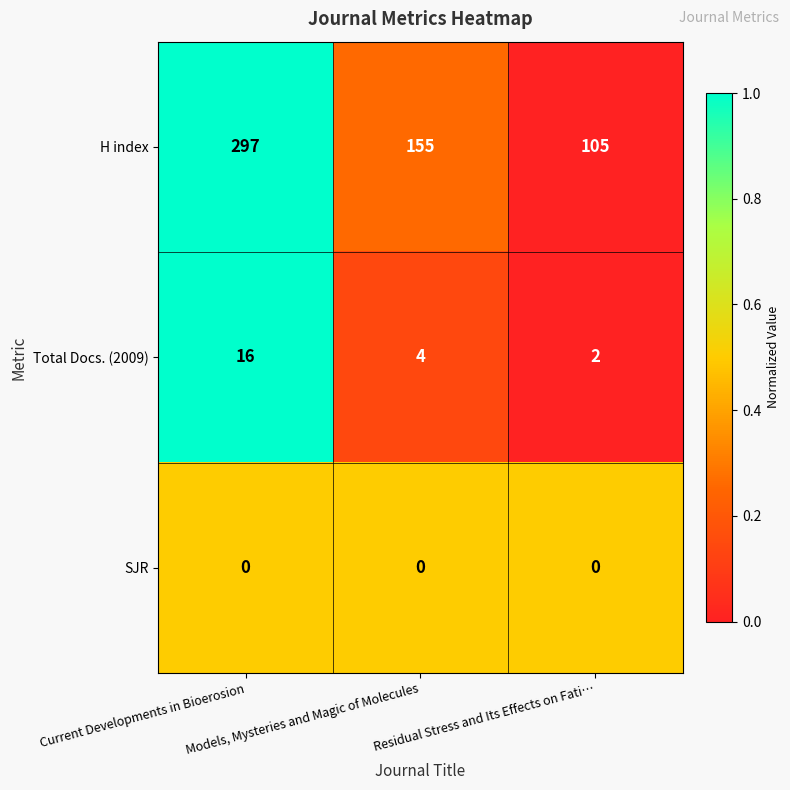

Rank the series at Models, Mysteries and Magic of Molecules from highest to lowest value.

H index, Total Docs. (2009), SJR